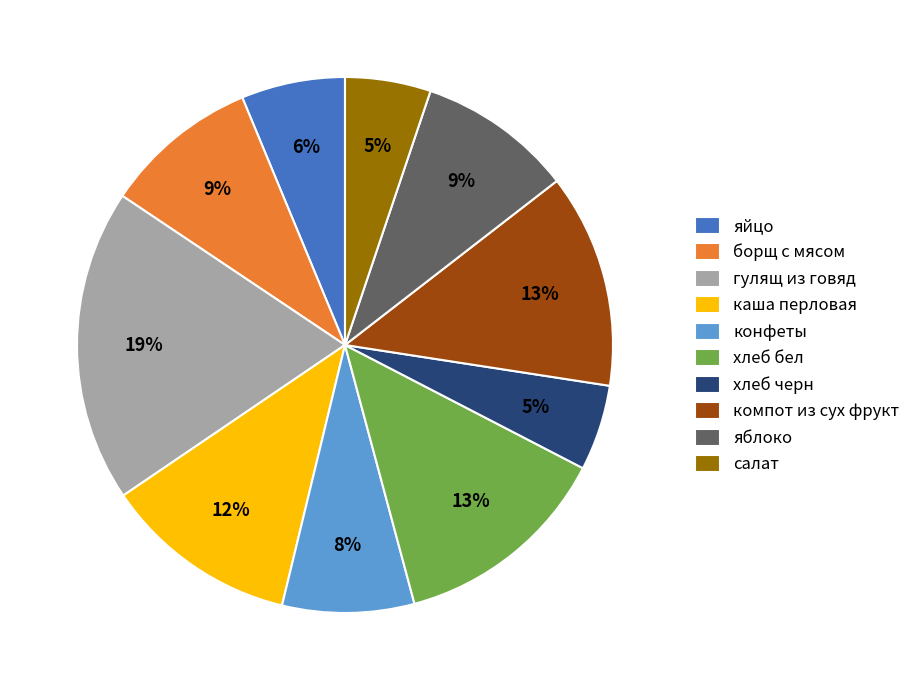

Which slice is the largest?

гулящ из говяд